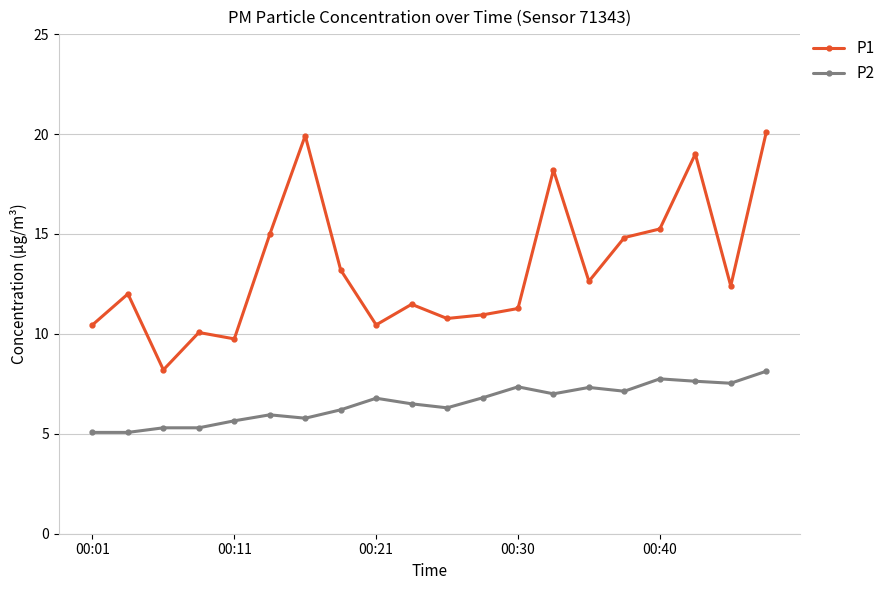

True or false: P2 and P1 intersect in this chart.

False